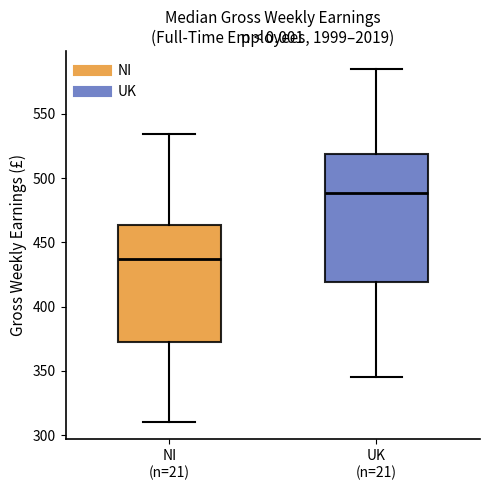

Comparing the boxes themselves (not the whiskers), which one is the tallest?

UK (n=21)